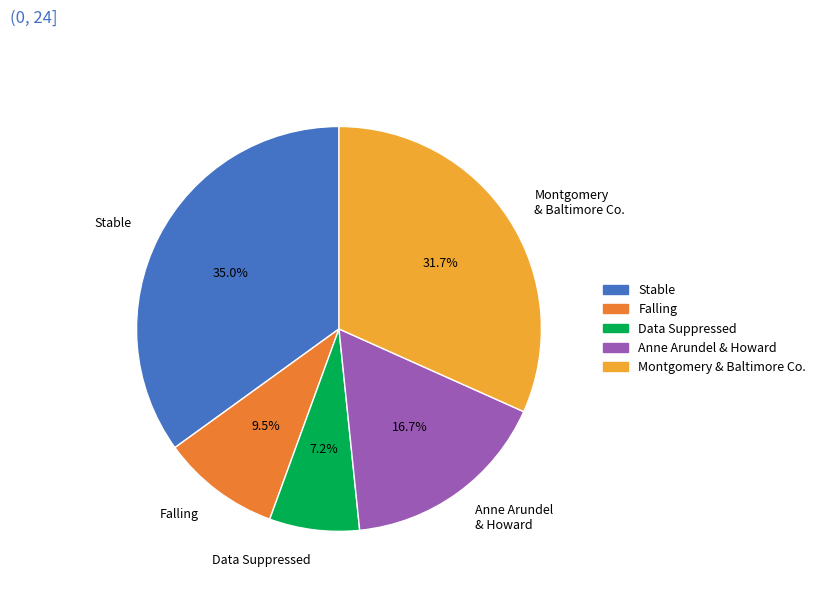

Which slice is the largest?

Stable